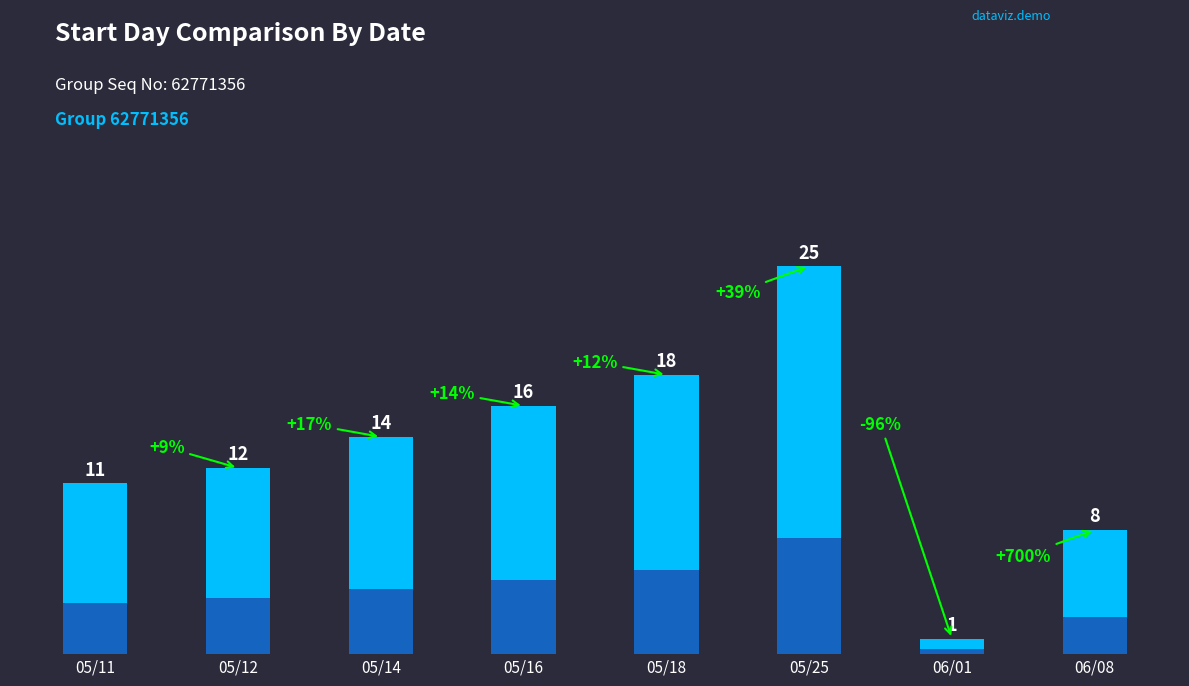

At which label is the value closest to 13?

05/12